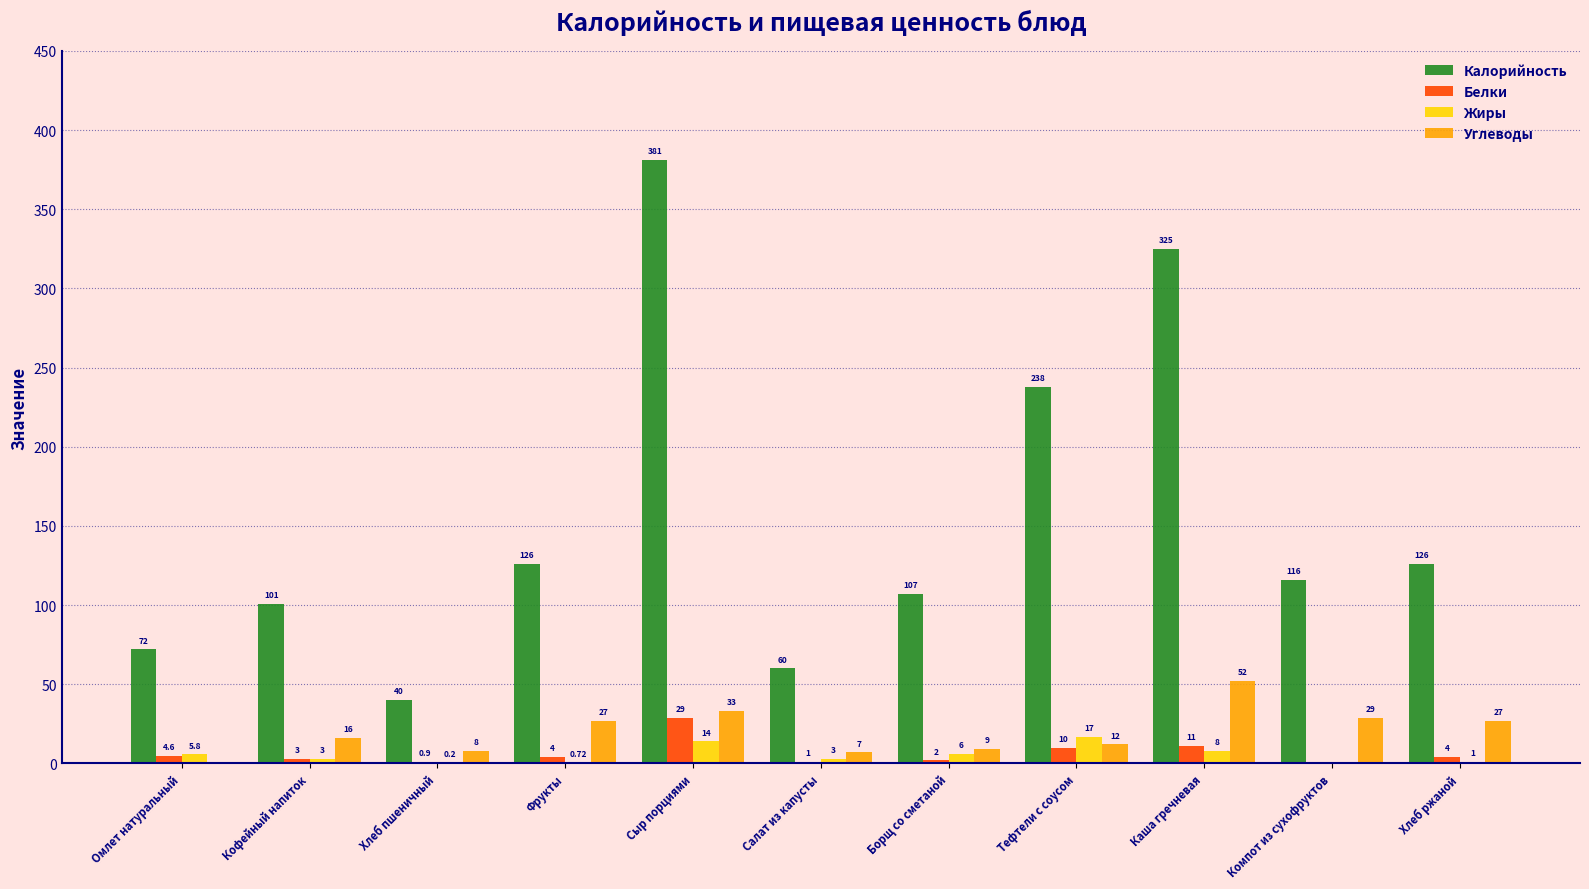

What is the difference between the Белки values at Борщ со сметаной and Фрукты?

2.0